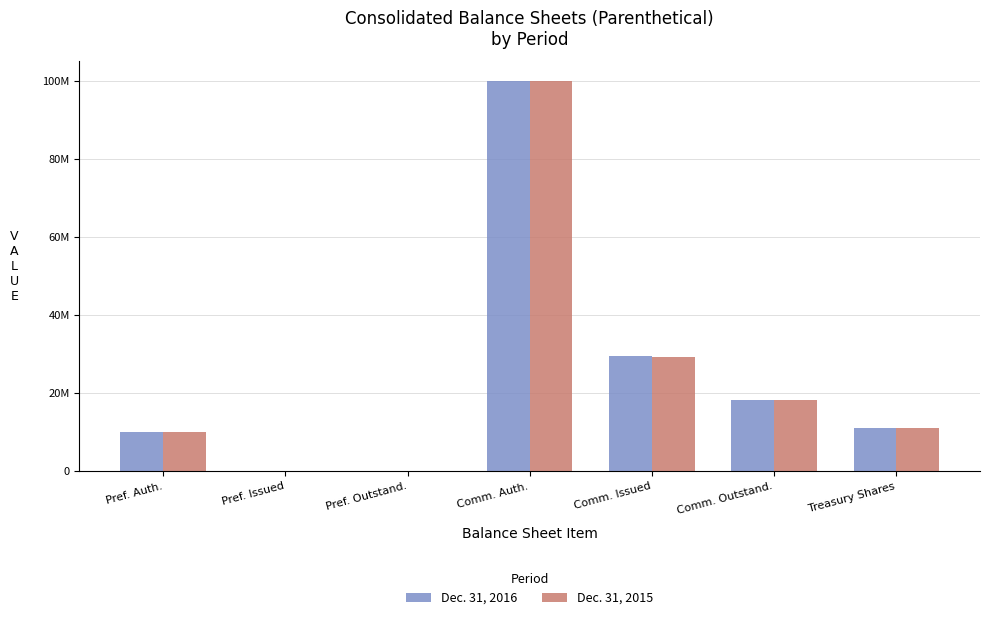

Count the Dec. 31, 2016 values in the range 0 to 29492141.

6